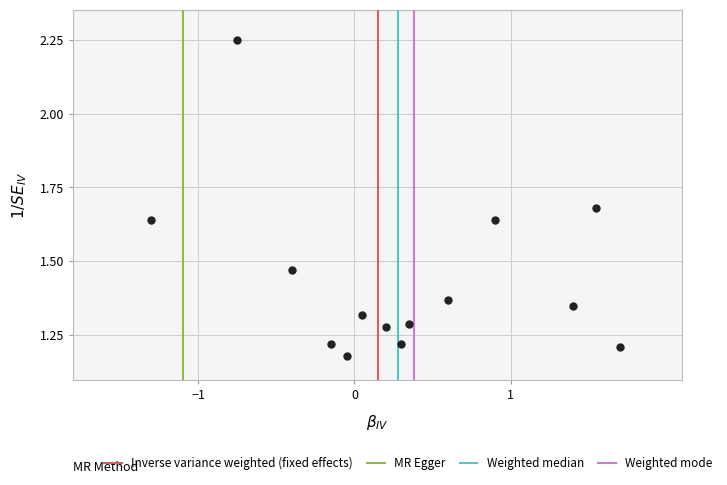

What is the range of Y values (max minus min)?

1.1